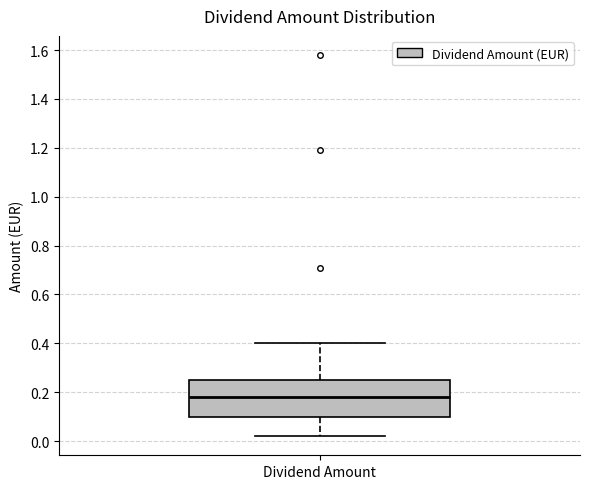

Transcribe this box plot: give where the median line is, the range the box spans, and where the two whiskers end, as read against the y-axis. The values are not printed on the chart, so give them approximately, as read against the axis.

median 0.18, box 0.10 to 0.26, whiskers 0.02 to 0.40